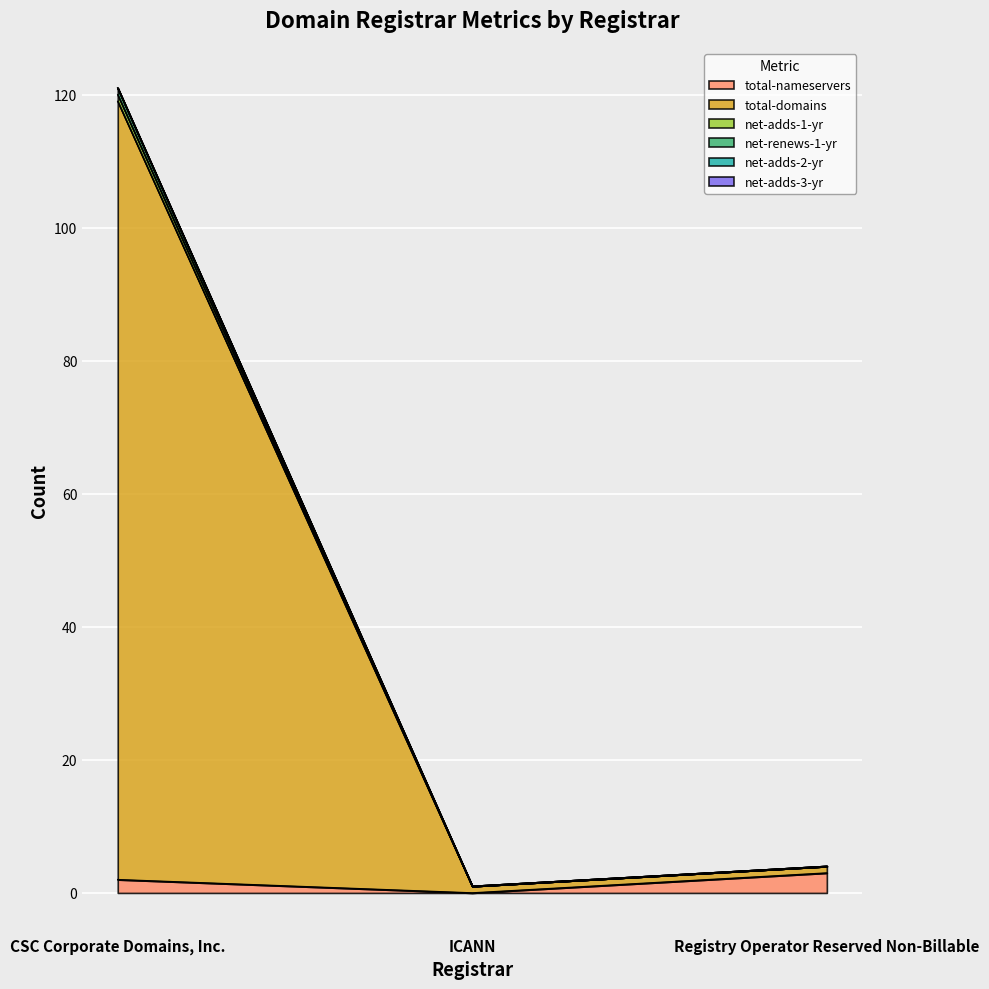

What is the sum of the total-nameservers values at CSC Corporate Domains, Inc. and Registry Operator Reserved Non-Billable?

5